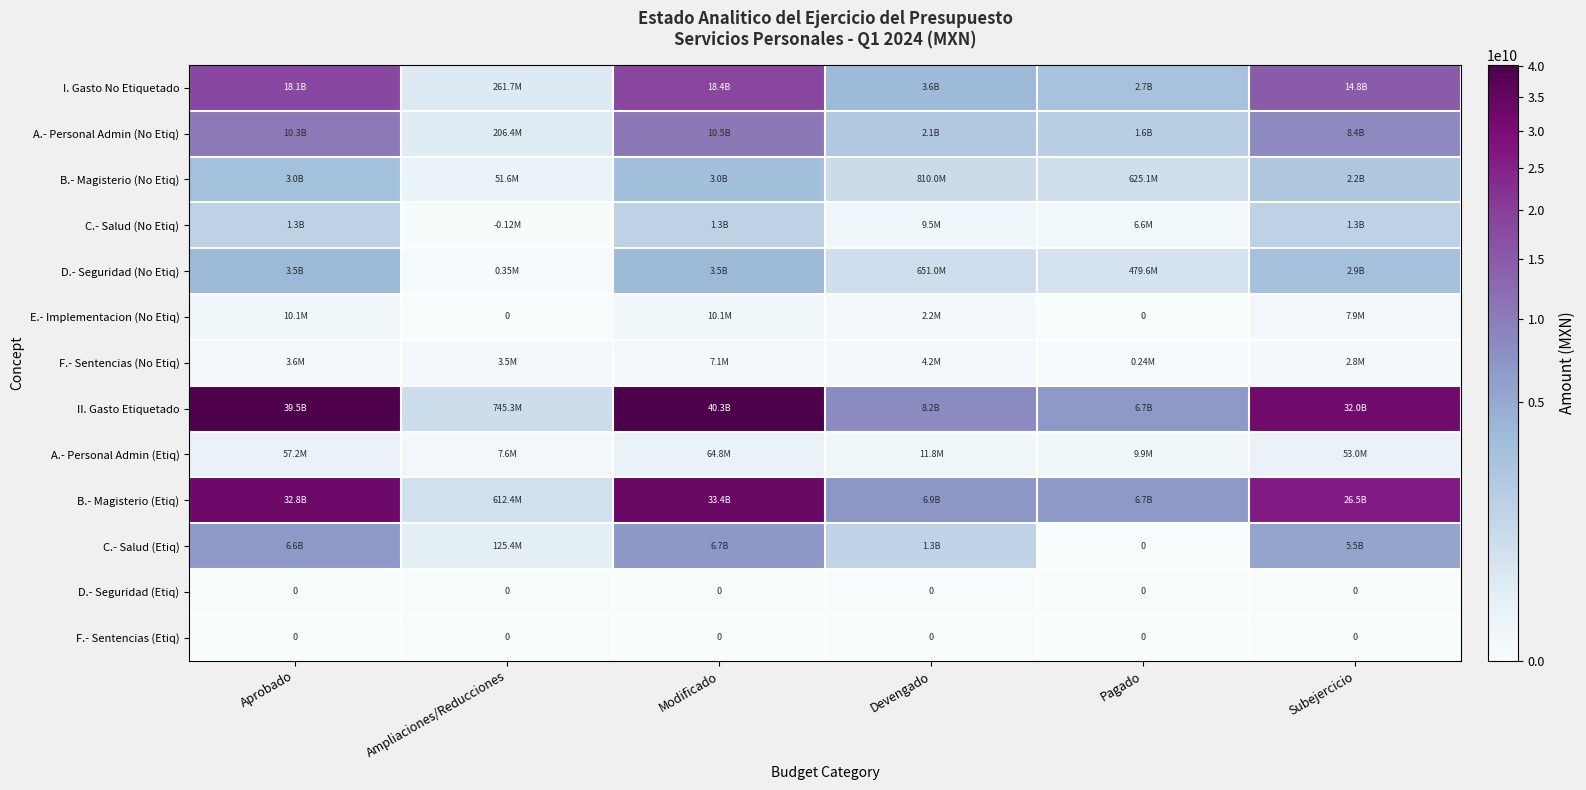

At which category is the sum across all series the highest?

Modificado